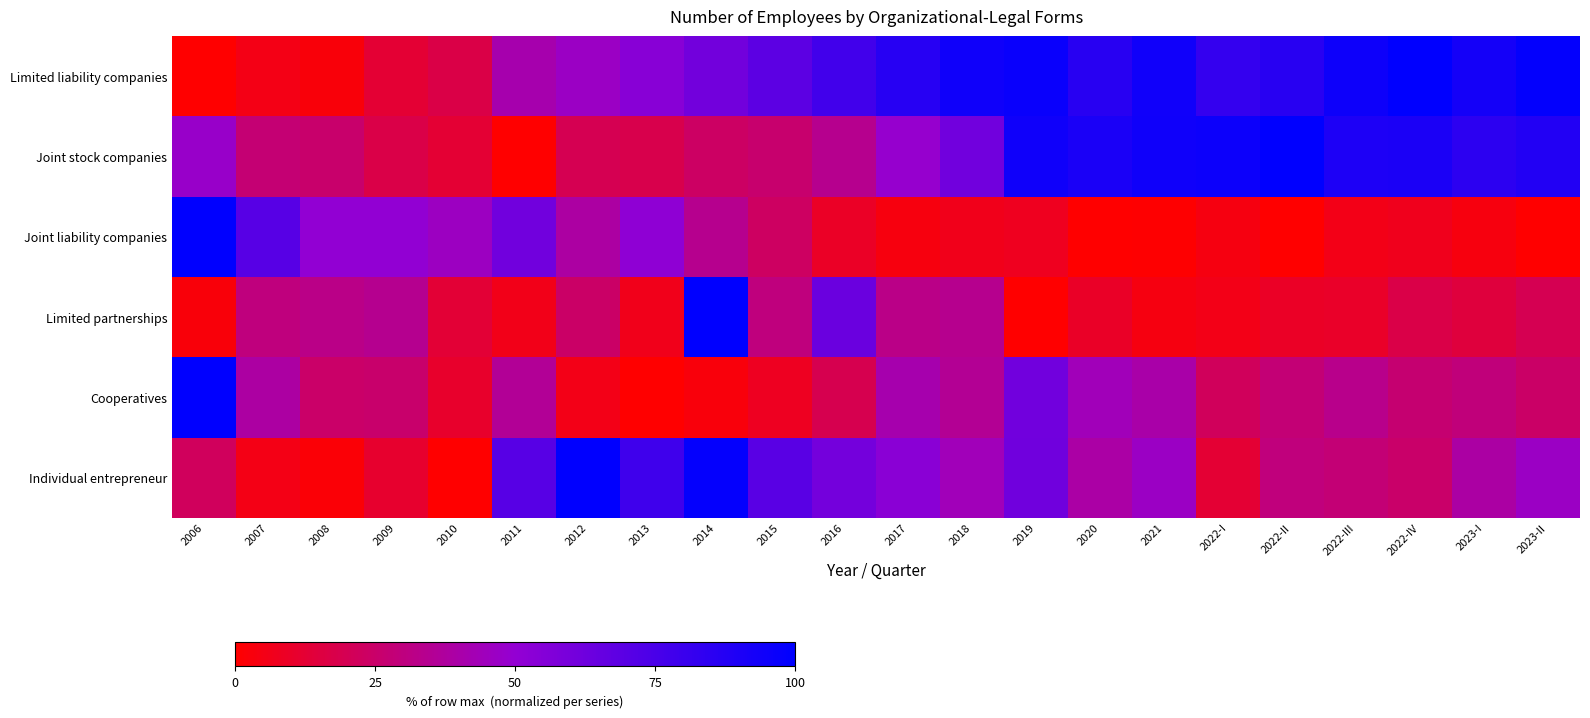

Reading right to left, transcribe all the data shown in this chart.

Limited liability companies: 2023-II=98.5	2023-I=92.8	2022-IV=100.0	2022-III=95.1	2022-II=86.3	2022-I=82.1	2021=94.3	2020=86.1	2019=96.9	2018=94.6	2017=86.6	2016=78.1	2015=68.5	2014=61.1	2013=53.8	2012=46.5	2011=41.3	2010=17.1	2009=12.8	2008=2.5	2007=5.2	2006=0.0
Joint stock companies: 2023-II=88.3	2023-I=85.1	2022-IV=90.4	2022-III=90.2	2022-II=100.0	2022-I=95.7	2021=94.8	2020=90.8	2019=94.6	2018=61.5	2017=48.9	2016=33.7	2015=25.8	2014=23.6	2013=18.3	2012=19.8	2011=0.0	2010=12.9	2009=17.5	2008=25.5	2007=27.6	2006=47.9
Joint liability companies: 2023-II=0.0	2023-I=3.6	2022-IV=6.7	2022-III=5.6	2022-II=0.0	2022-I=4.0	2021=0.4	2020=0.2	2019=7.6	2018=6.3	2017=3.5	2016=9.3	2015=23.3	2014=34.0	2013=51.5	2012=38.5	2011=61.4	2010=46.0	2009=50.4	2008=50.8	2007=70.5	2006=100.0
Limited partnerships: 2023-II=19.6	2023-I=14.7	2022-IV=17.3	2022-III=10.1	2022-II=9.2	2022-I=5.6	2021=3.9	2020=9.5	2019=0.0	2018=33.7	2017=32.4	2016=64.1	2015=29.7	2014=100.0	2013=6.5	2012=24.5	2011=5.9	2010=13.1	2009=34.3	2008=32.4	2007=29.7	2006=2.6
Cooperatives: 2023-II=24.6	2023-I=29.3	2022-IV=26.9	2022-III=33.0	2022-II=27.8	2022-I=21.5	2021=40.1	2020=43.8	2019=61.7	2018=35.5	2017=41.2	2016=19.0	2015=8.1	2014=2.9	2013=0.0	2012=5.8	2011=35.6	2010=10.9	2009=25.5	2008=24.7	2007=38.4	2006=100.0
Individual entrepreneur: 2023-II=46.5	2023-I=39.1	2022-IV=25.4	2022-III=28.1	2022-II=29.4	2022-I=12.6	2021=46.6	2020=39.3	2019=61.7	2018=43.8	2017=53.4	2016=60.8	2015=69.9	2014=98.1	2013=78.2	2012=100.0	2011=70.6	2010=0.0	2009=11.2	2008=1.8	2007=5.1	2006=22.1